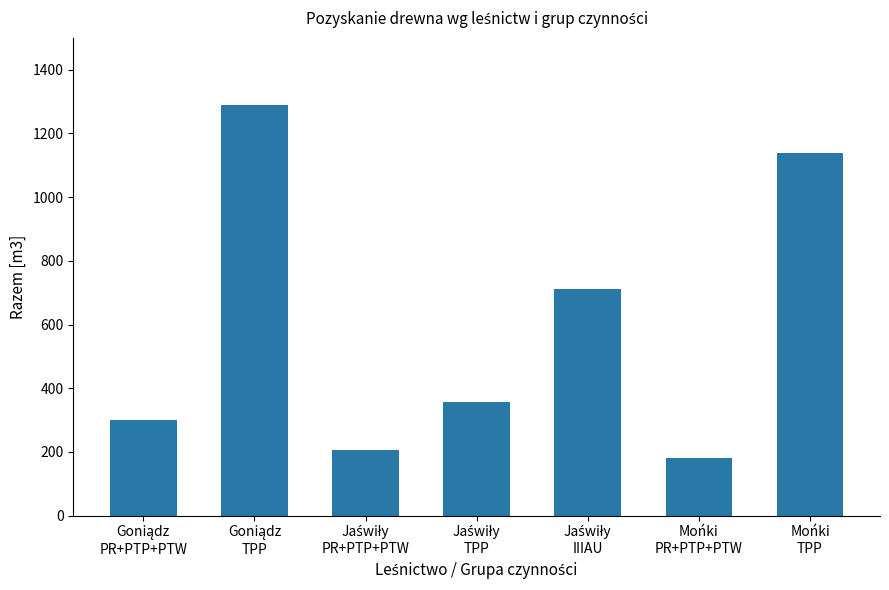

What is the value of the 7th bar from the left?

1138